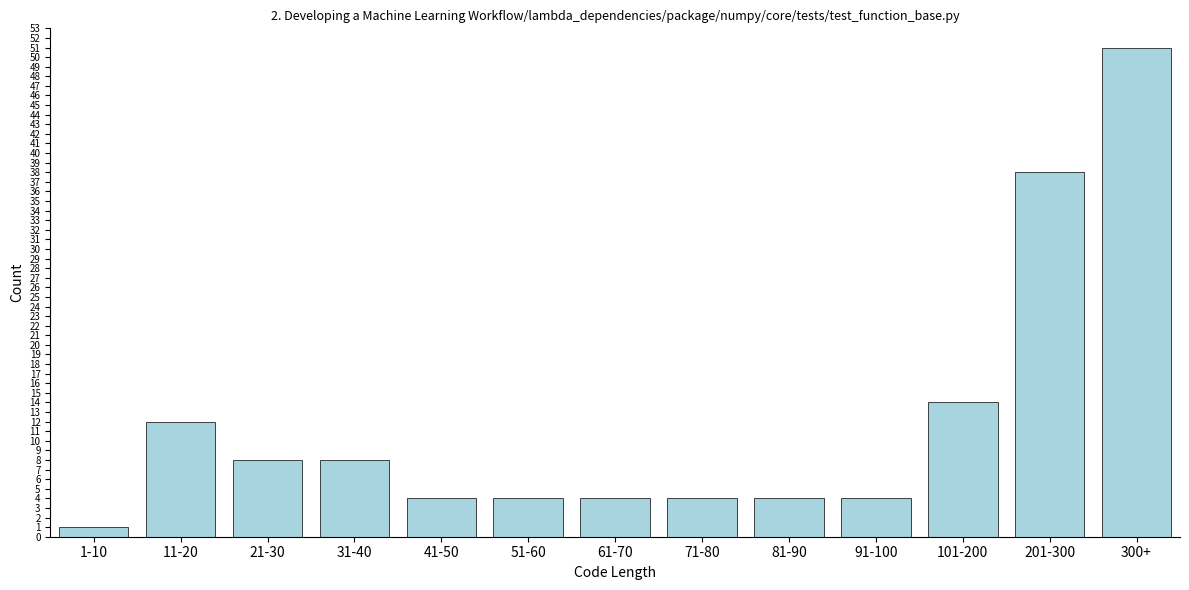

Reading left to right, what are all the values shown in this chart?

1-10=1	11-20=12	21-30=8	31-40=8	41-50=4	51-60=4	61-70=4	71-80=4	81-90=4	91-100=4	101-200=14	201-300=38	300+=51